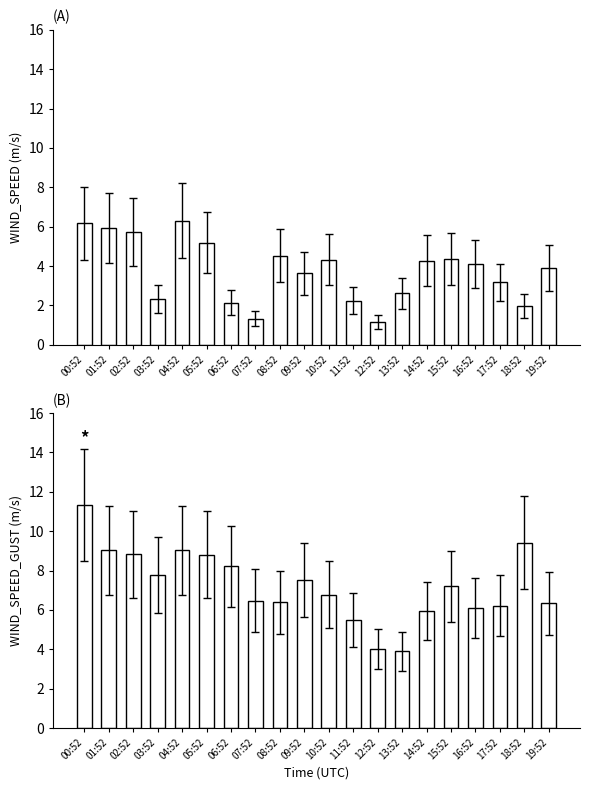

Which category has the highest value in the WIND_SPEED_GUST series?

00:52